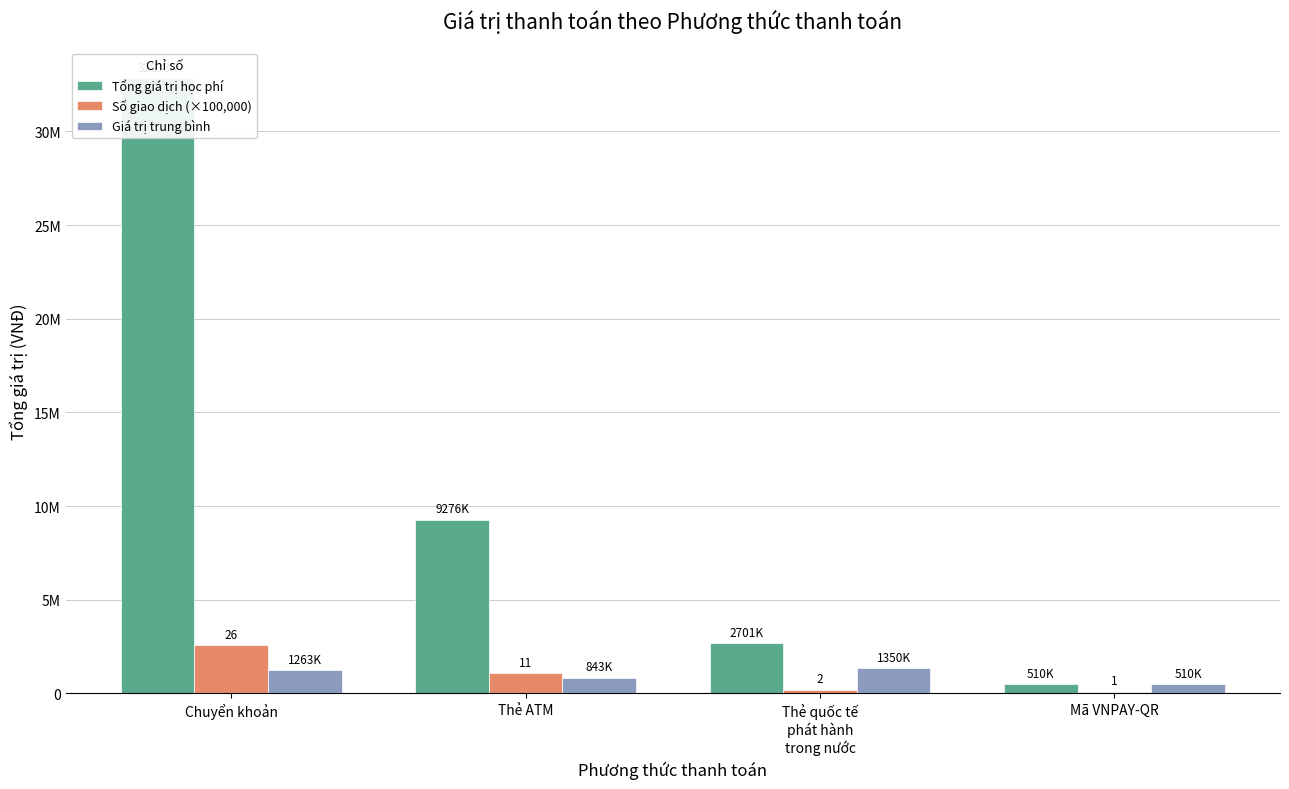

At how many categories does at least one series exceed 29167960?

1